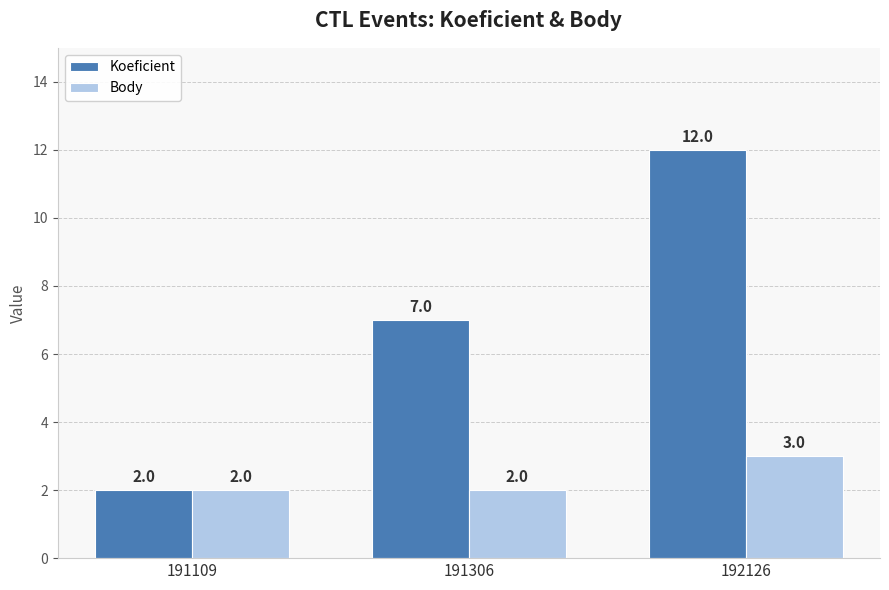

How many values in the Koeficient series are below 7?

1